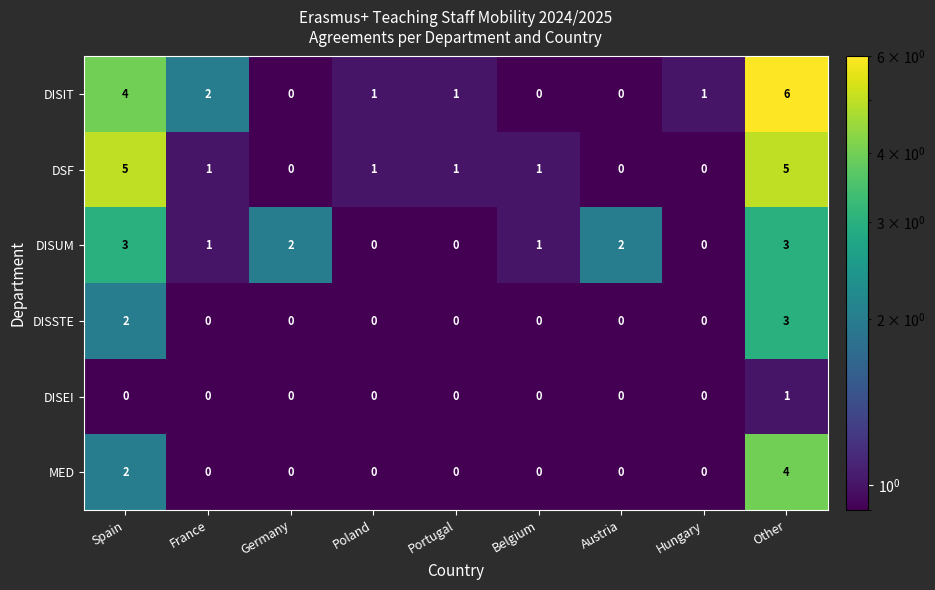

At which category is the sum across all series the highest?

Other